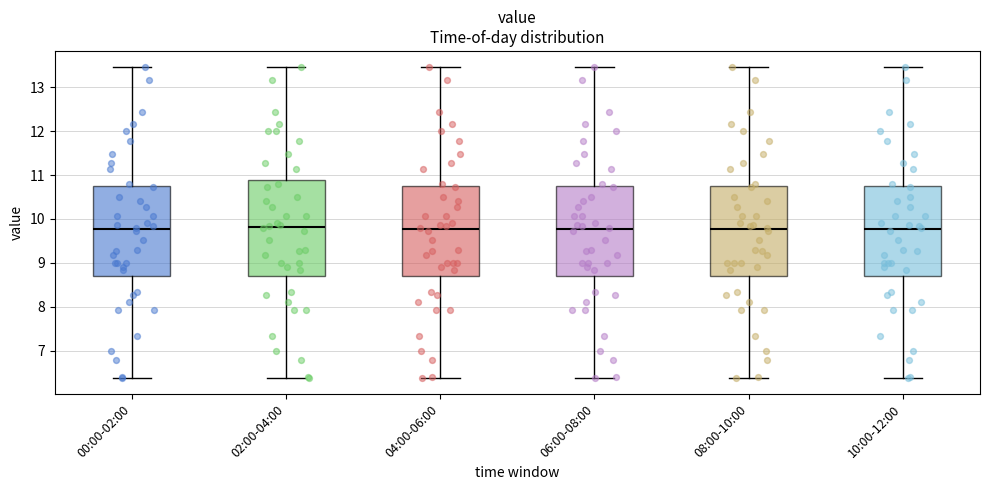

Reading left to right, transcribe this box plot: for each box, give where its median line is, the range the box spans, and where its two whiskers end, as read against the y-axis. The values are not printed on the chart, so give them approximately, as read against the axis.

00:00-02:00: median 9.8, box 8.7 to 10.7, whiskers 6.4 to 13.5
02:00-04:00: median 9.8, box 8.7 to 10.9, whiskers 6.4 to 13.5
04:00-06:00: median 9.8, box 8.7 to 10.7, whiskers 6.4 to 13.5
06:00-08:00: median 9.8, box 8.7 to 10.7, whiskers 6.4 to 13.5
08:00-10:00: median 9.8, box 8.7 to 10.7, whiskers 6.4 to 13.5
10:00-12:00: median 9.8, box 8.7 to 10.7, whiskers 6.4 to 13.5